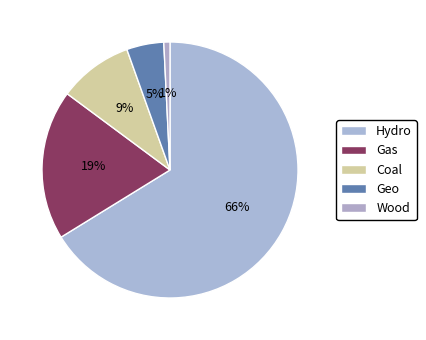

True or false: Hydro accounts for 67% of the total.

False